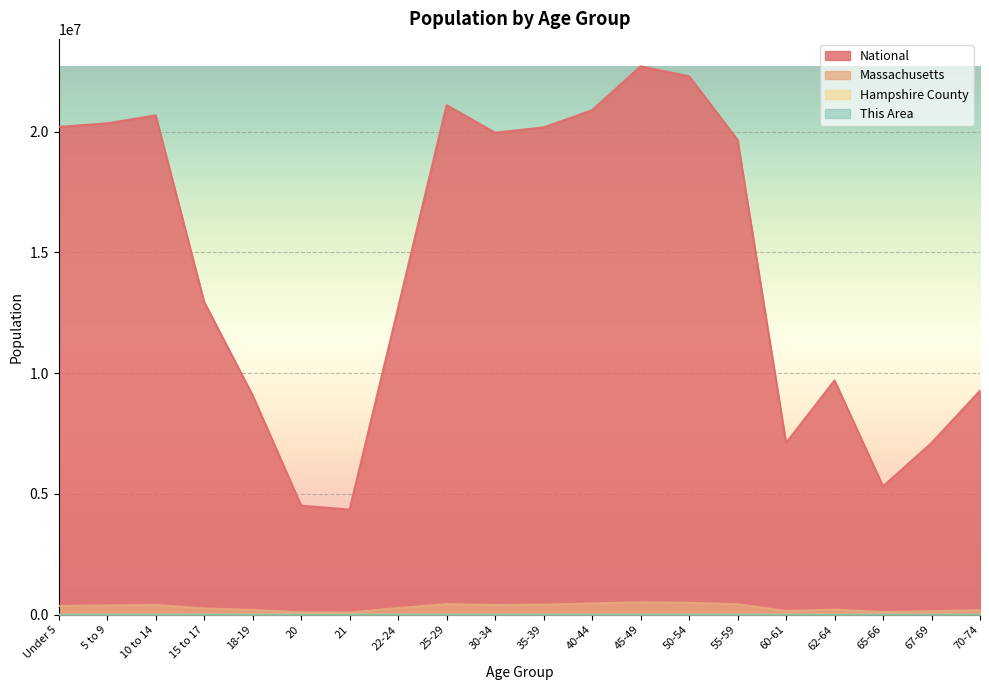

The value of National at 30-34 is 19962099. True or false?

True